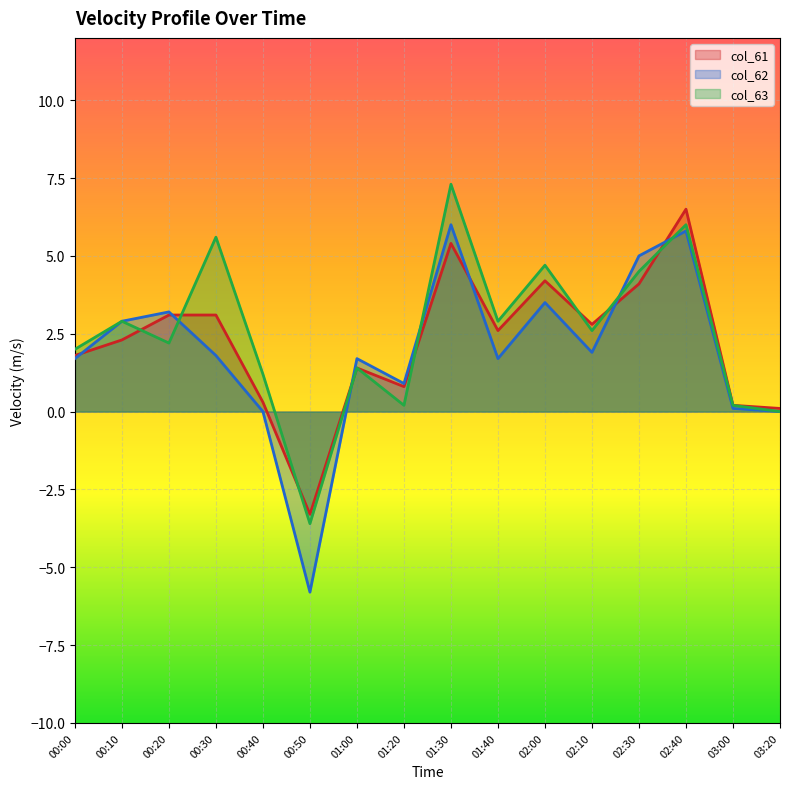

Between 00:00 and 00:10, which series saw the biggest shift?

col_62